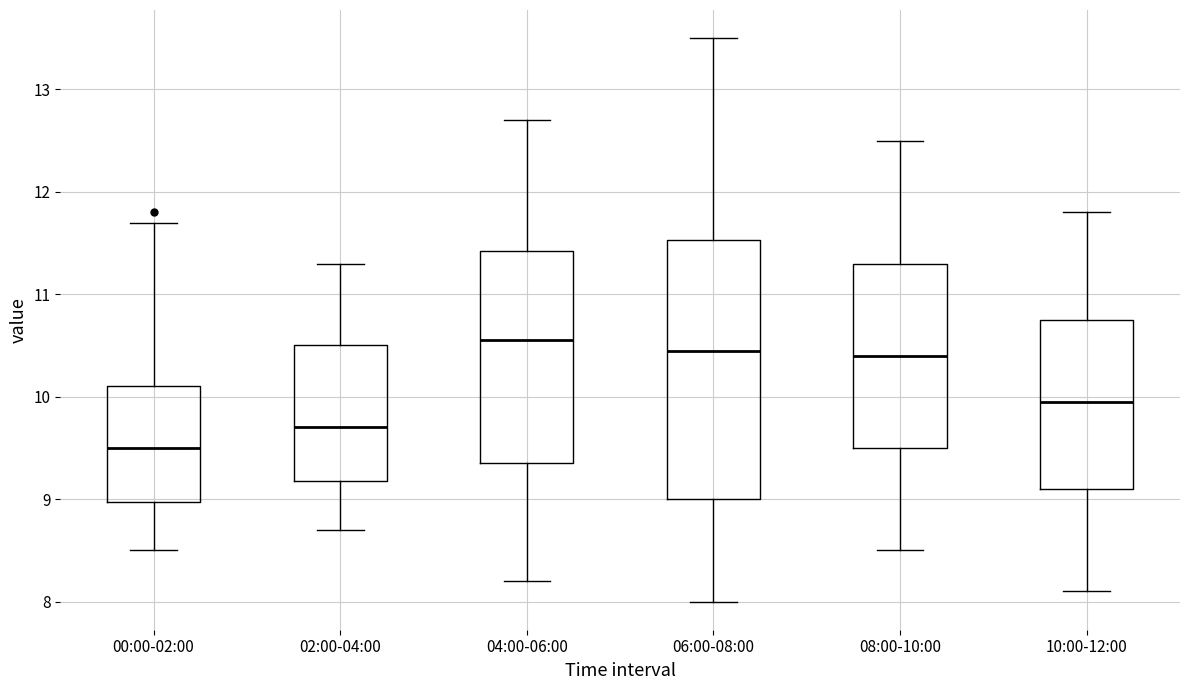

Reading left to right, transcribe this box plot: for each box, give where its median line is, the range the box spans, and where its two whiskers end, as read against the y-axis. The values are not printed on the chart, so give them approximately, as read against the axis.

00:00-02:00: median 9.5, box 9.0 to 10.1, whiskers 8.5 to 11.7
02:00-04:00: median 9.7, box 9.2 to 10.5, whiskers 8.7 to 11.3
04:00-06:00: median 10.6, box 9.4 to 11.4, whiskers 8.2 to 12.7
06:00-08:00: median 10.5, box 9.0 to 11.5, whiskers 8.0 to 13.5
08:00-10:00: median 10.4, box 9.5 to 11.3, whiskers 8.5 to 12.5
10:00-12:00: median 10.0, box 9.1 to 10.8, whiskers 8.1 to 11.8